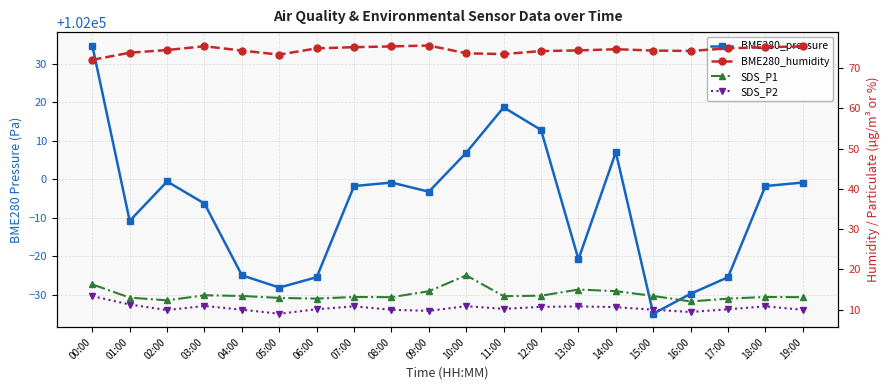

What is the minimum value for SDS_P1?

12.1